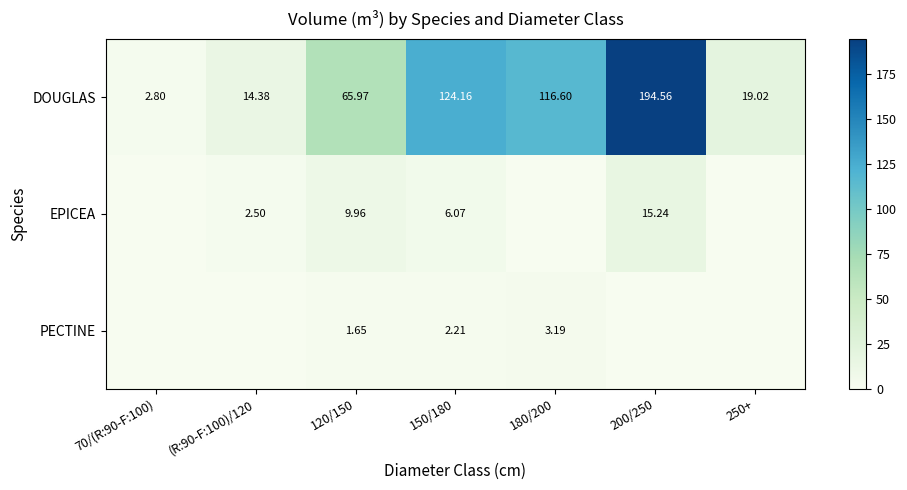

At 120/150, list the series in order from largest to smallest.

DOUGLAS, EPICEA, PECTINE